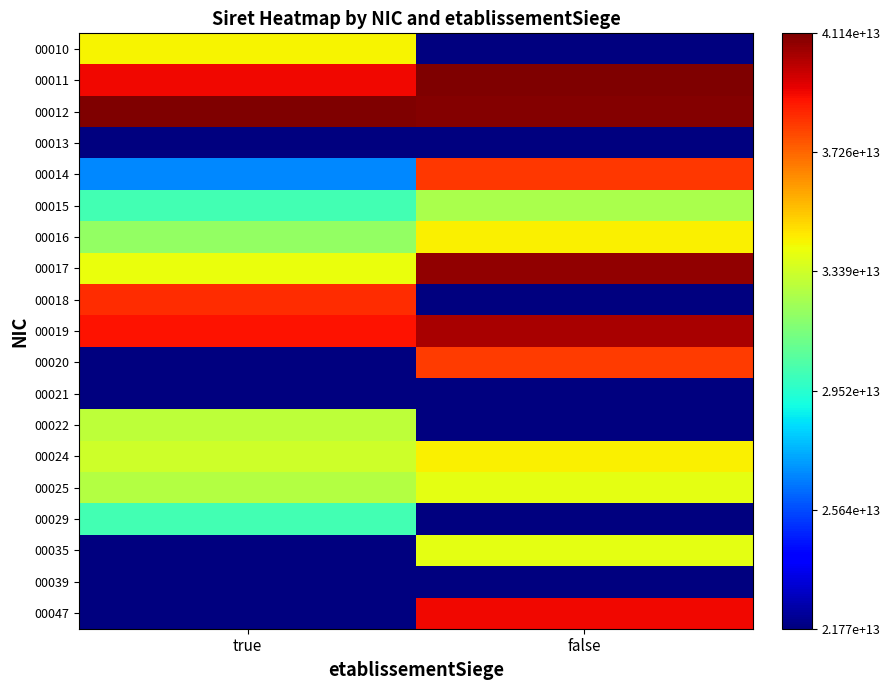

What is the minimum value shown in the chart?

21770443600013